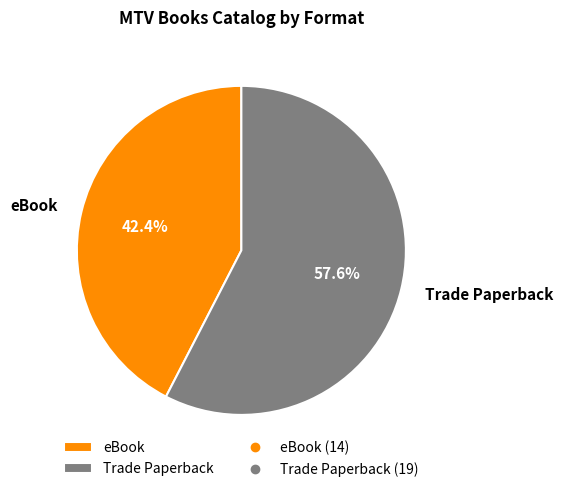

To the nearest percent, what is the combined percentage of eBook and Trade Paperback?

100%